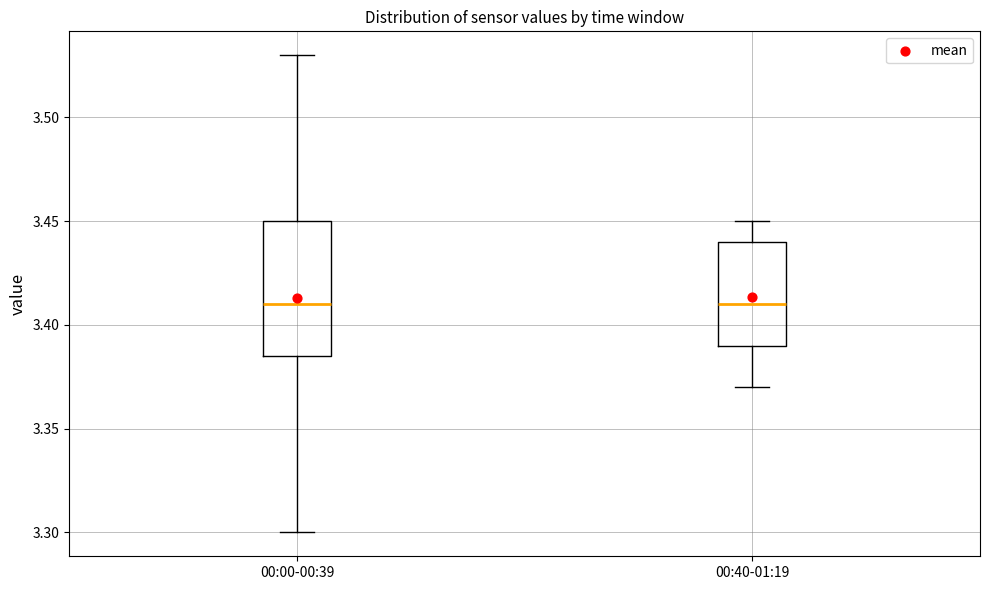

Reading left to right, transcribe this box plot: for each box, give where its median line is, the range the box spans, and where its two whiskers end, as read against the y-axis. The values are not printed on the chart, so give them approximately, as read against the axis.

00:00-00:39: median 3.410, box 3.385 to 3.450, whiskers 3.300 to 3.530
00:40-01:19: median 3.410, box 3.390 to 3.440, whiskers 3.370 to 3.450